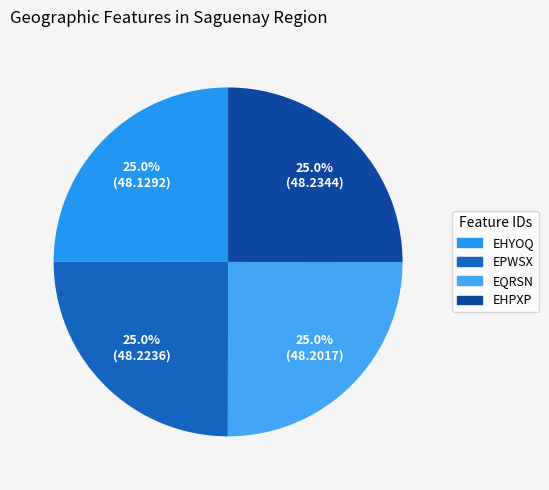

Count the number of slices in the pie.

4